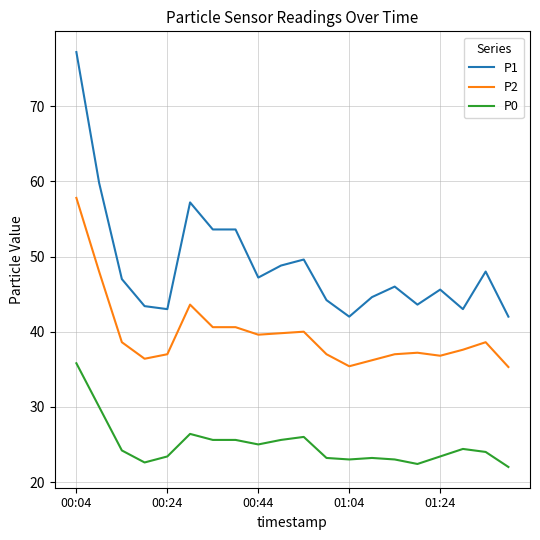

Which series has the largest total across all categories?

P1